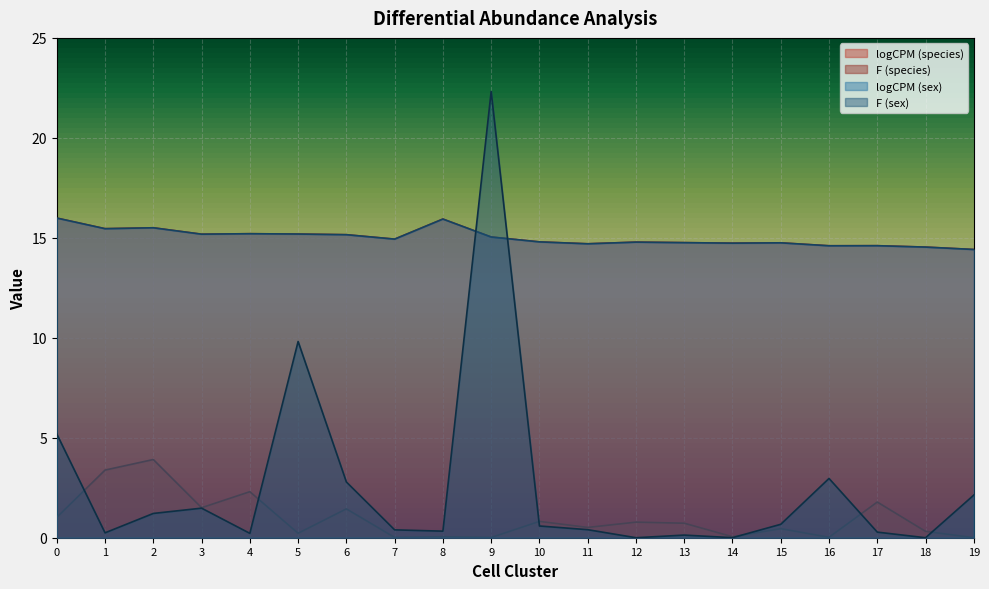

What is the greatest value displayed?

22.3